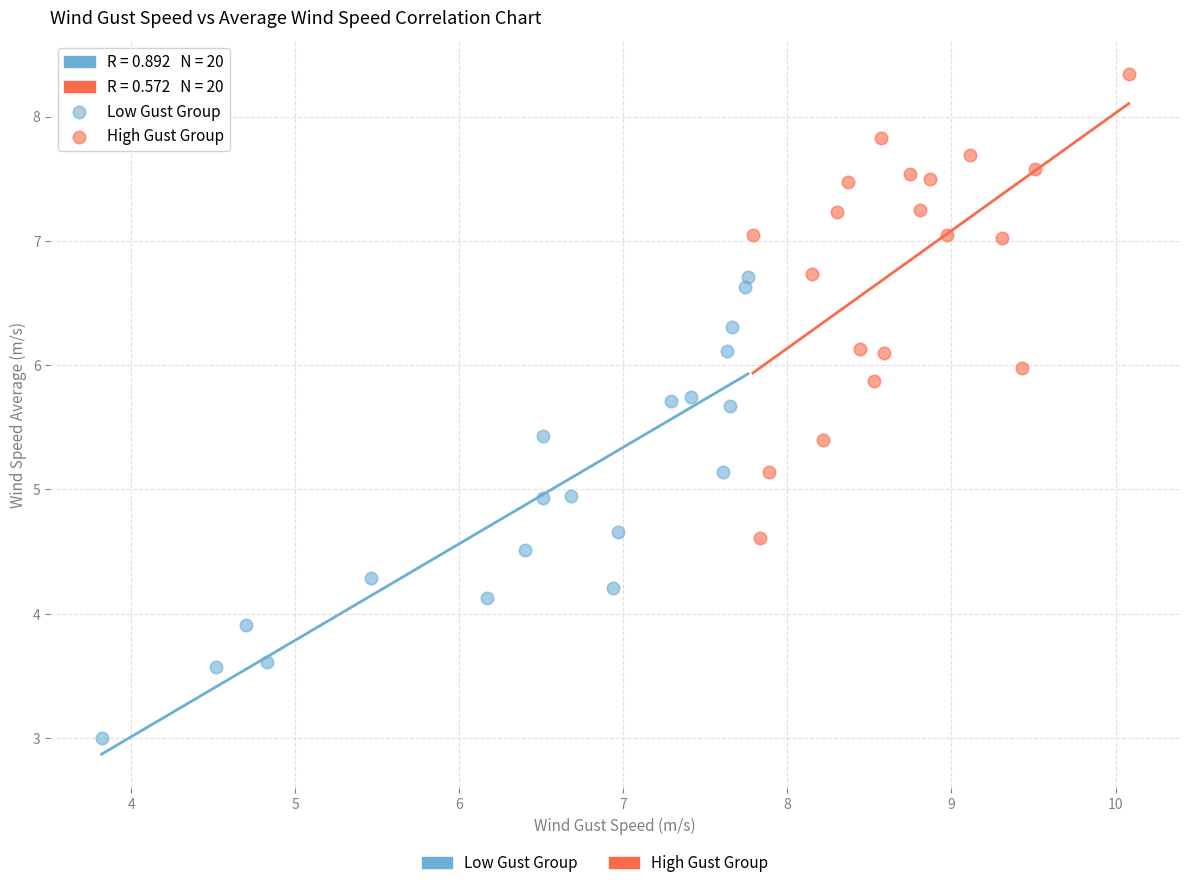

Which series contains the lowest Y value?

Low Gust Group